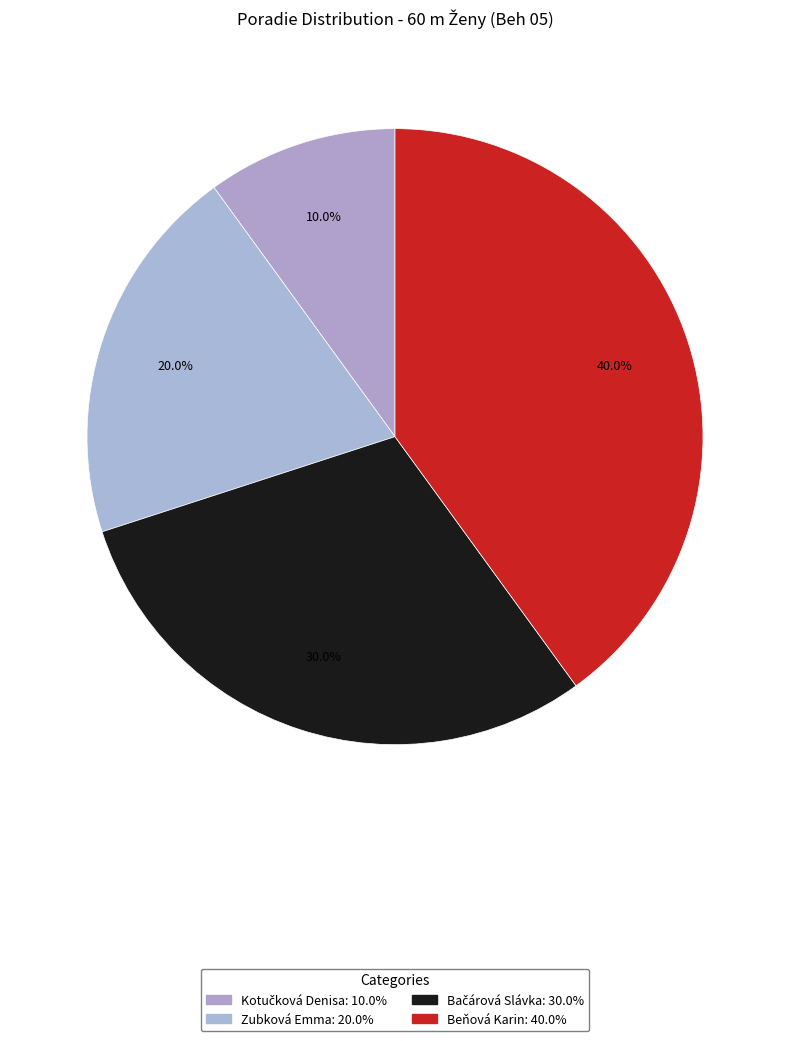

Do Beňová Karin and Bačárová Slávka together represent more than half of the pie?

Yes